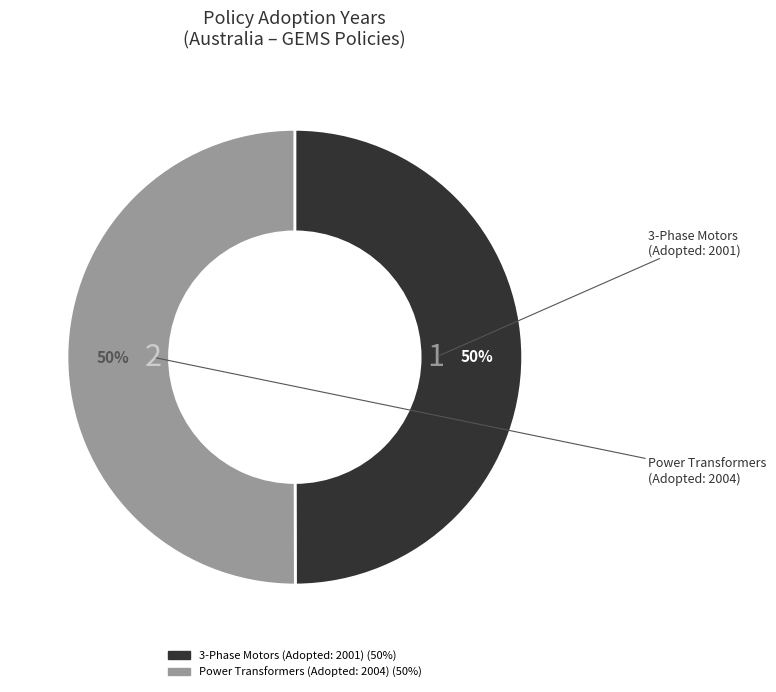

To the nearest percent, what is the average slice percentage?

50%